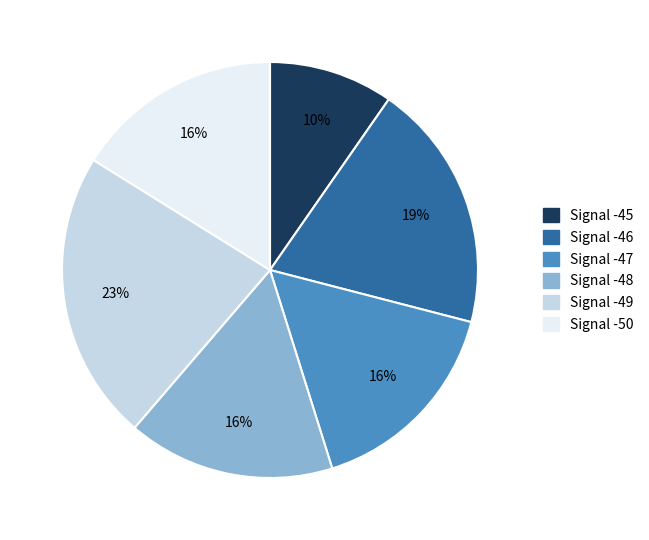

What percentage is the Signal -45 slice, to the nearest percent?

10%